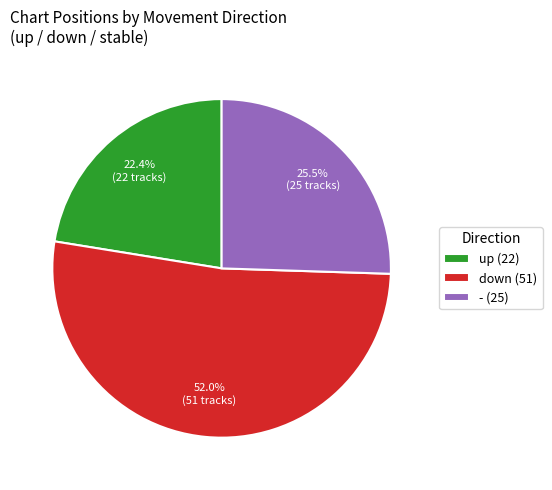

To the nearest percent, what is the average slice percentage?

33%